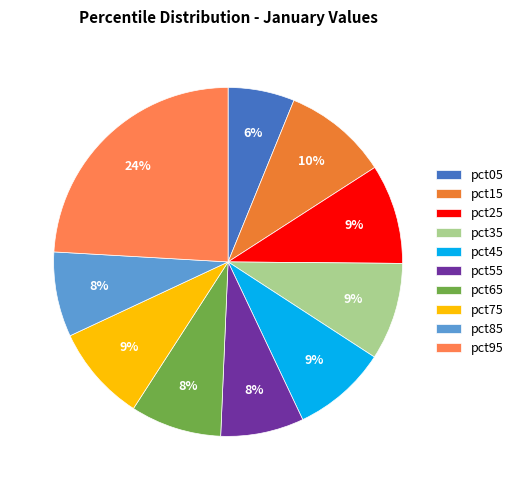

Is there any slice that represents more than half of the pie?

No